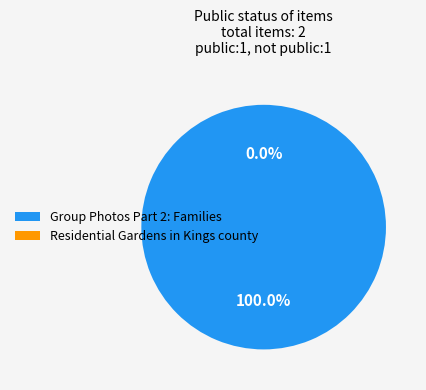

True or false: Residential Gardens in Kings county accounts for 0% of the total.

True